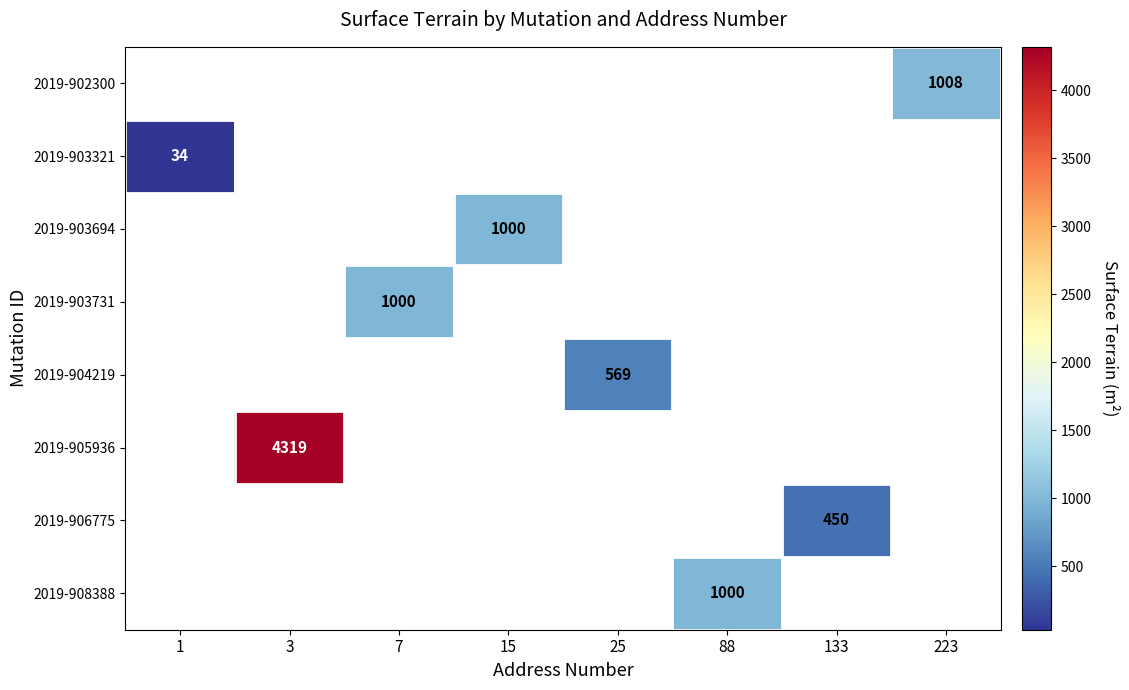

What is the greatest value displayed?

4319.0